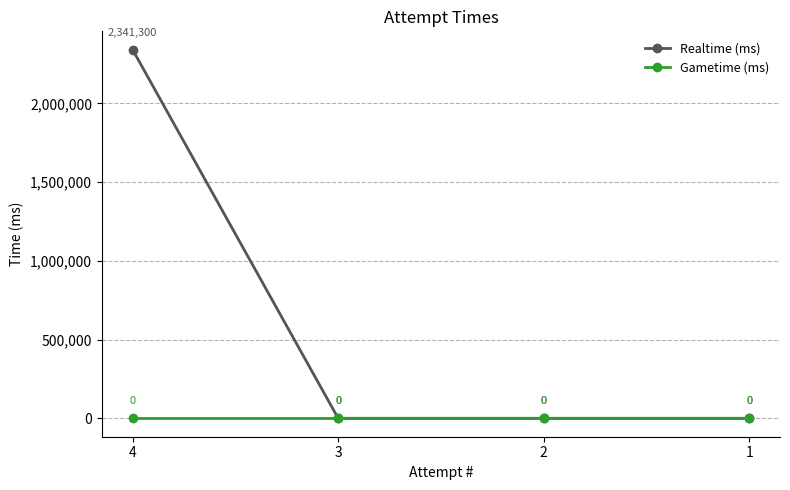

What is the highest value of the Realtime (ms) series?

2341300